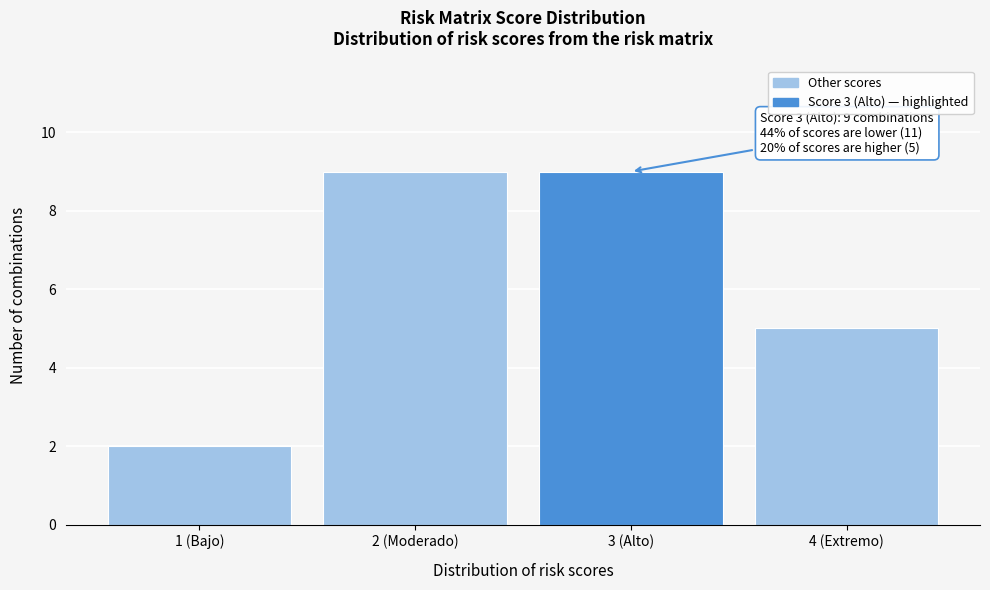

Reading left to right, list all the values displayed in this chart.

1 (Bajo)=2	2 (Moderado)=9	3 (Alto)=9	4 (Extremo)=5